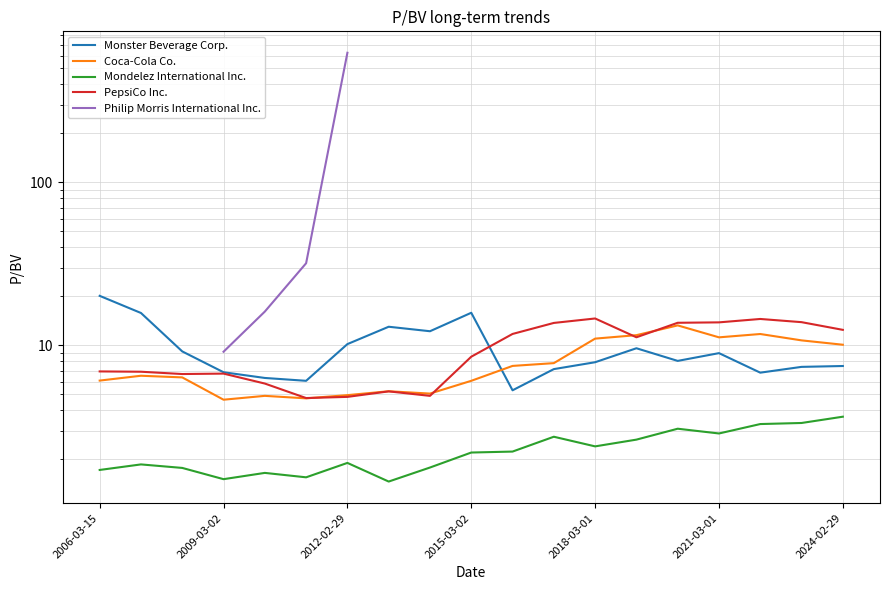

Count the number of categories in the chart.

19